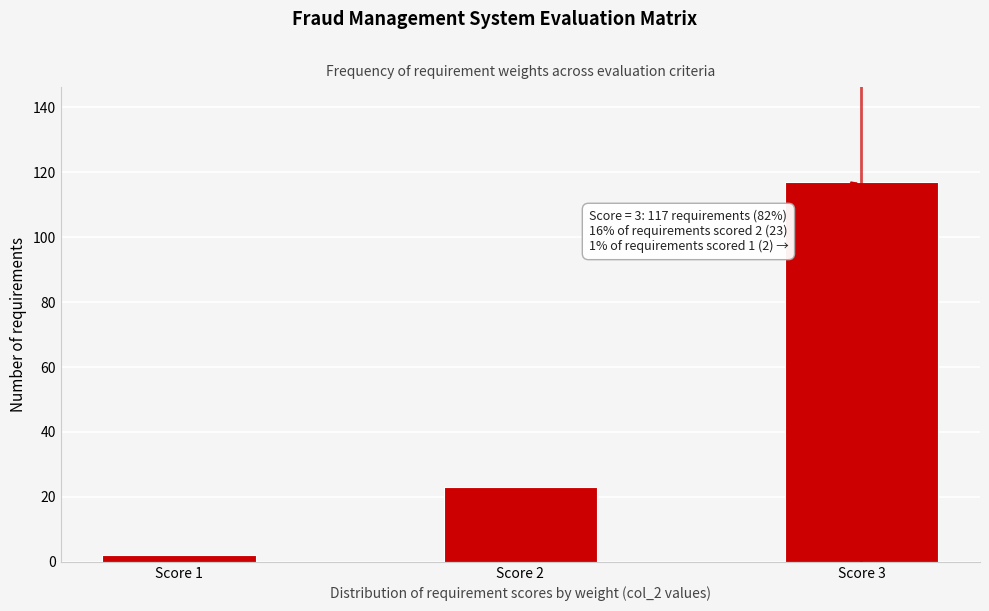

Reading left to right, list all the values displayed in this chart.

2	23	117